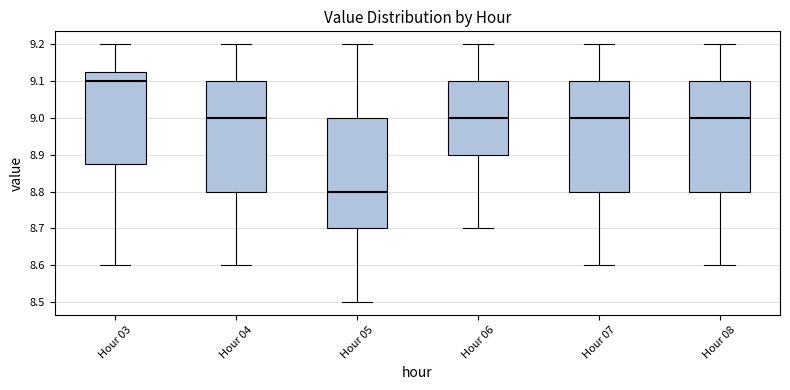

Reading left to right, transcribe this box plot: for each box, give where its median line is, the range the box spans, and where its two whiskers end, as read against the y-axis. The values are not printed on the chart, so give them approximately, as read against the axis.

Hour 03: median 9.10, box 8.88 to 9.13, whiskers 8.60 to 9.20
Hour 04: median 9.00, box 8.80 to 9.10, whiskers 8.60 to 9.20
Hour 05: median 8.80, box 8.70 to 9.00, whiskers 8.50 to 9.20
Hour 06: median 9.00, box 8.90 to 9.10, whiskers 8.70 to 9.20
Hour 07: median 9.00, box 8.80 to 9.10, whiskers 8.60 to 9.20
Hour 08: median 9.00, box 8.80 to 9.10, whiskers 8.60 to 9.20